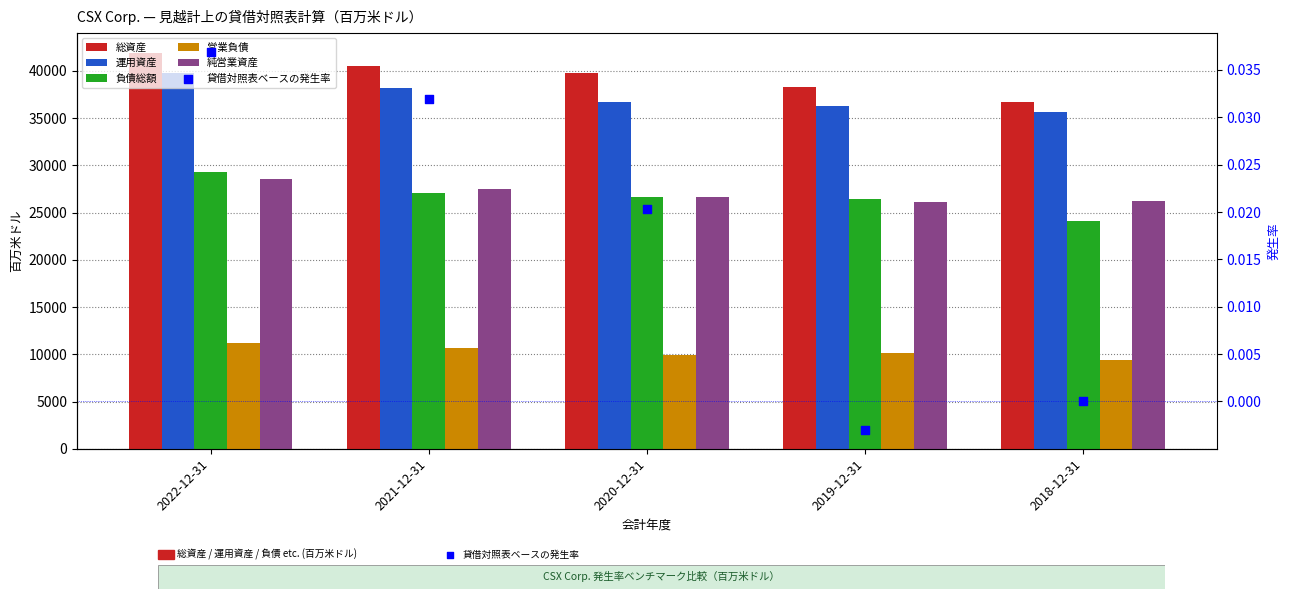

Which series has the largest total across all categories?

総資産